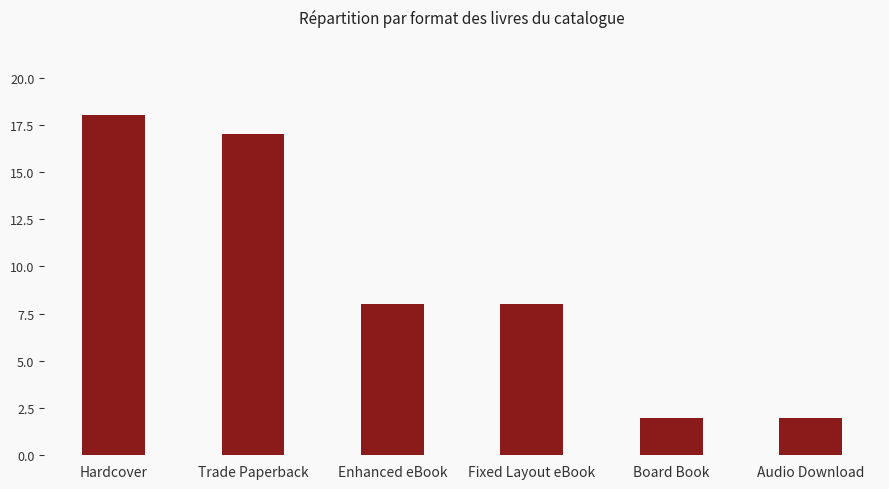

What is the sum of all values?

55